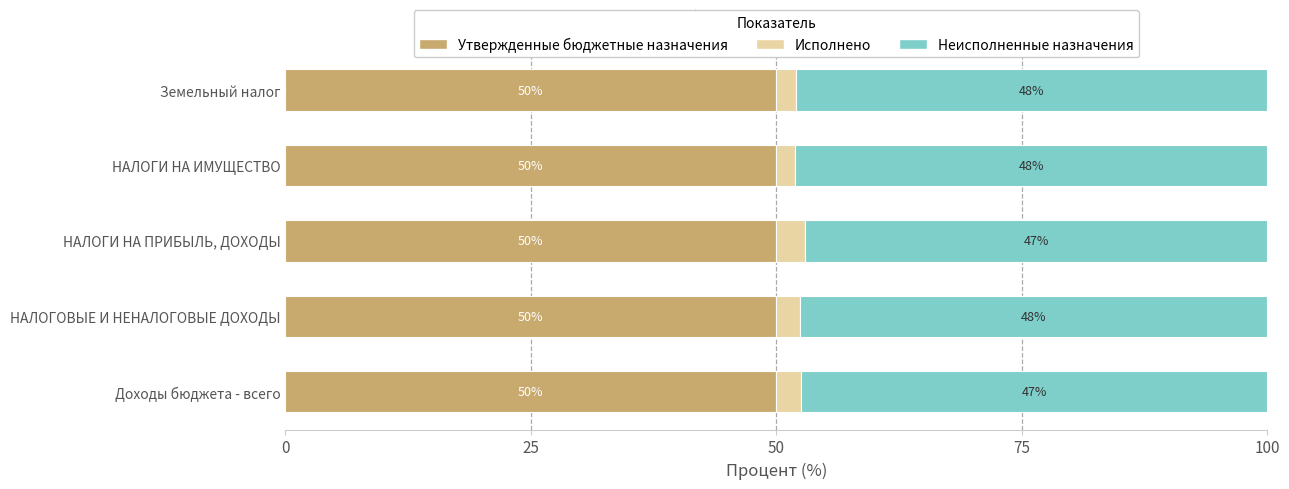

Is it true that Утвержденные бюджетные назначения equals 50.0 at Доходы бюджета - всего?

True